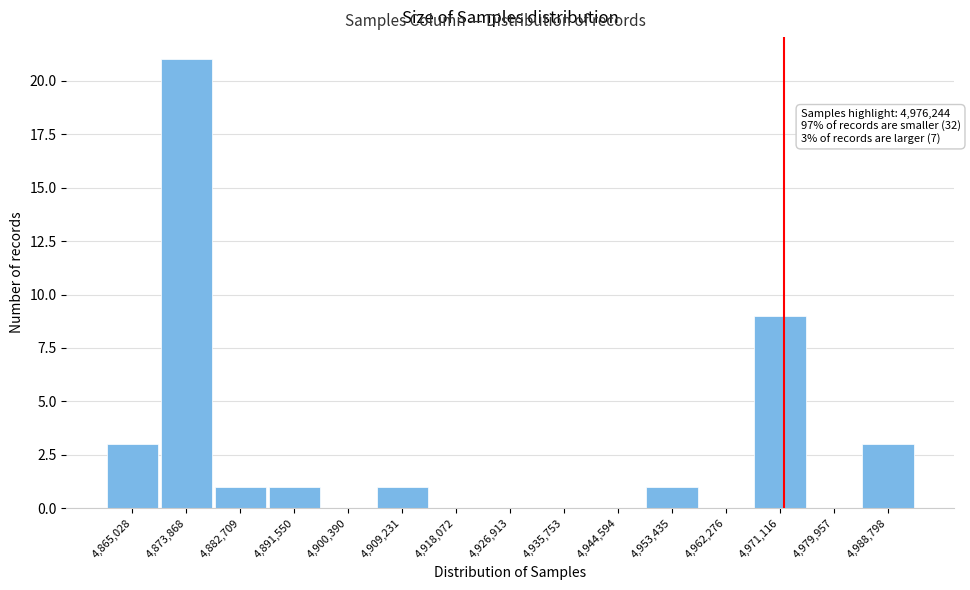

Reading left to right, extract all data points from this chart.

4,865,028=3	4,873,868=21	4,882,709=1	4,891,550=1	4,900,390=0	4,909,231=1	4,918,072=0	4,926,913=0	4,935,753=0	4,944,594=0	4,953,435=1	4,962,276=0	4,971,116=9	4,979,957=0	4,988,798=3